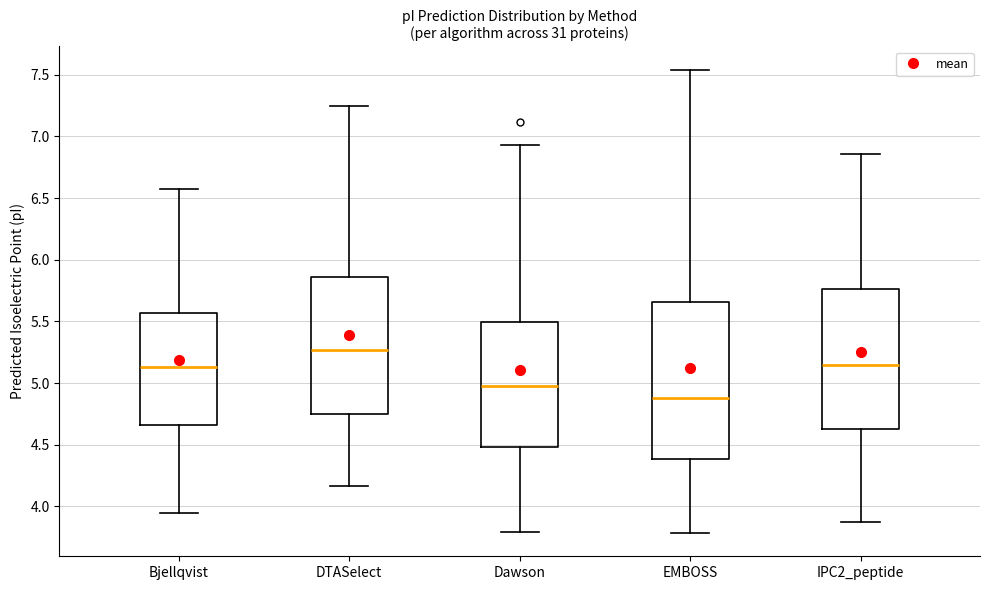

Where is the upper edge of the box for EMBOSS on the y-axis? The values are not printed on the chart, so give them approximately, as read against the axis.

5.65